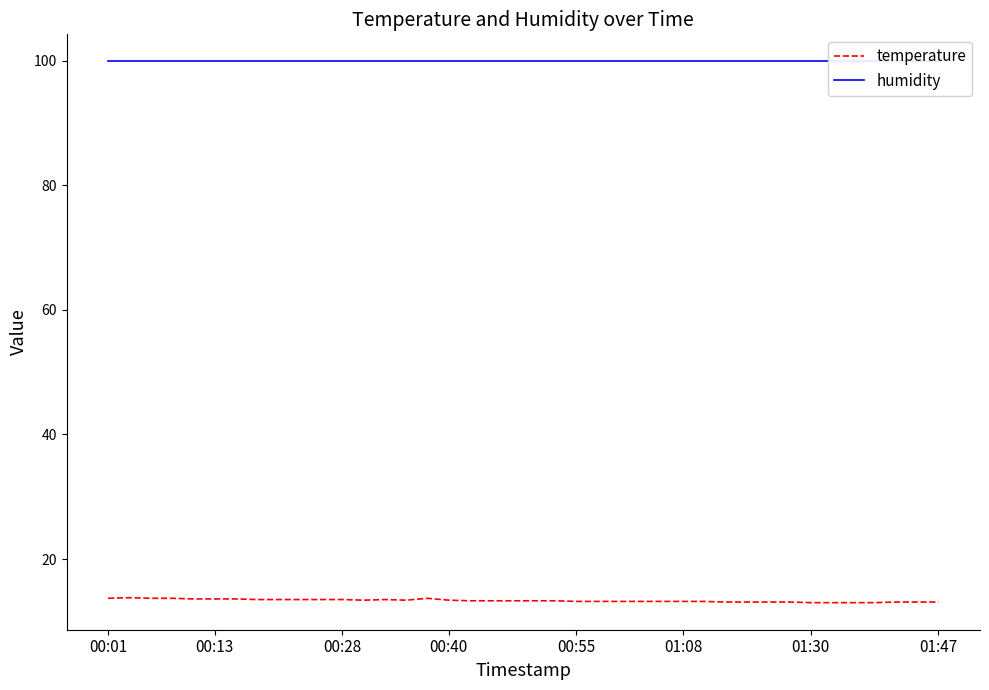

True or false: temperature and humidity cross at least once.

False